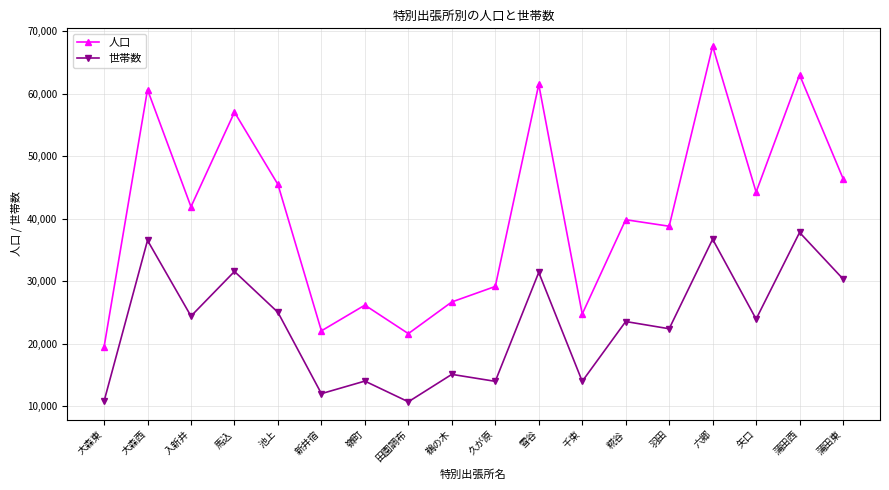

At 馬込, list the series in order from smallest to largest.

世帯数, 人口